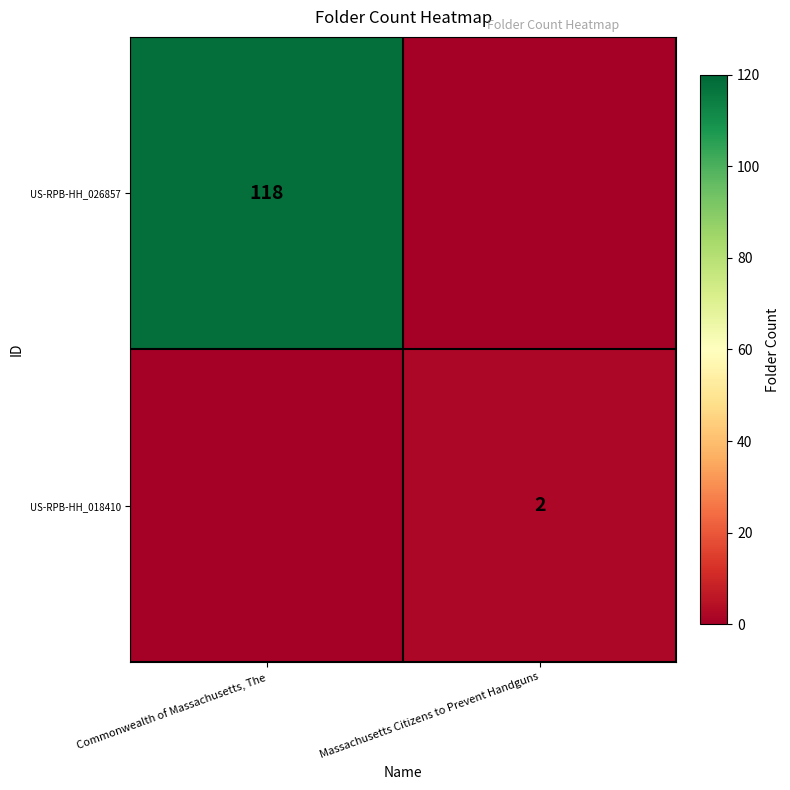

True or false: US-RPB-HH_026857 has a value of 187 at Commonwealth of Massachusetts, The.

False